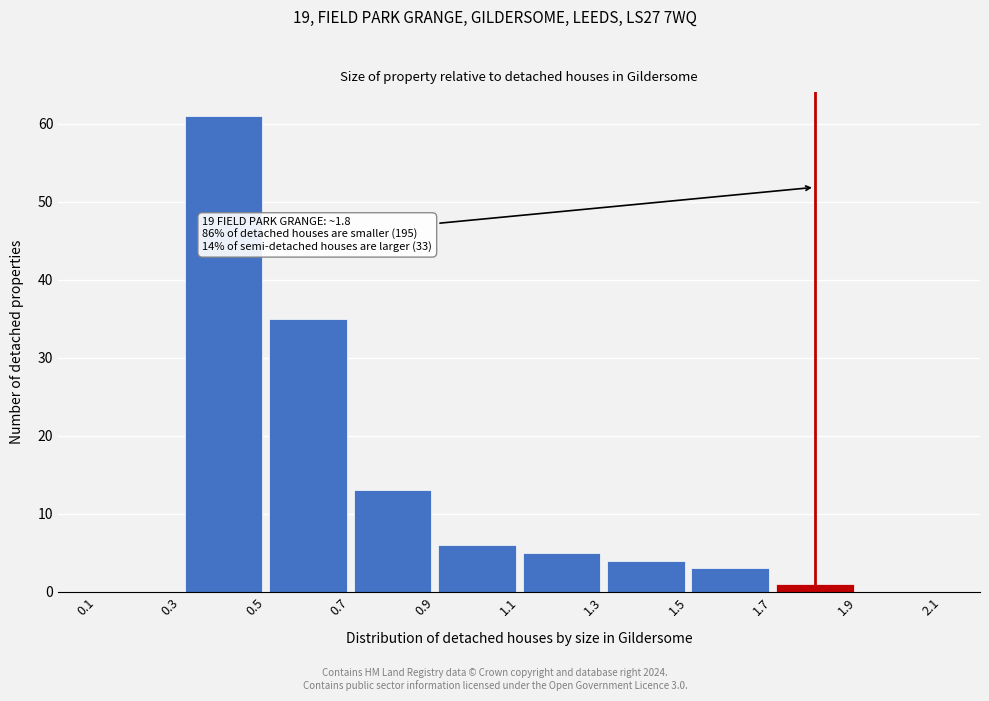

Which range on the x-axis has the tallest bar?

0.3 to 0.5